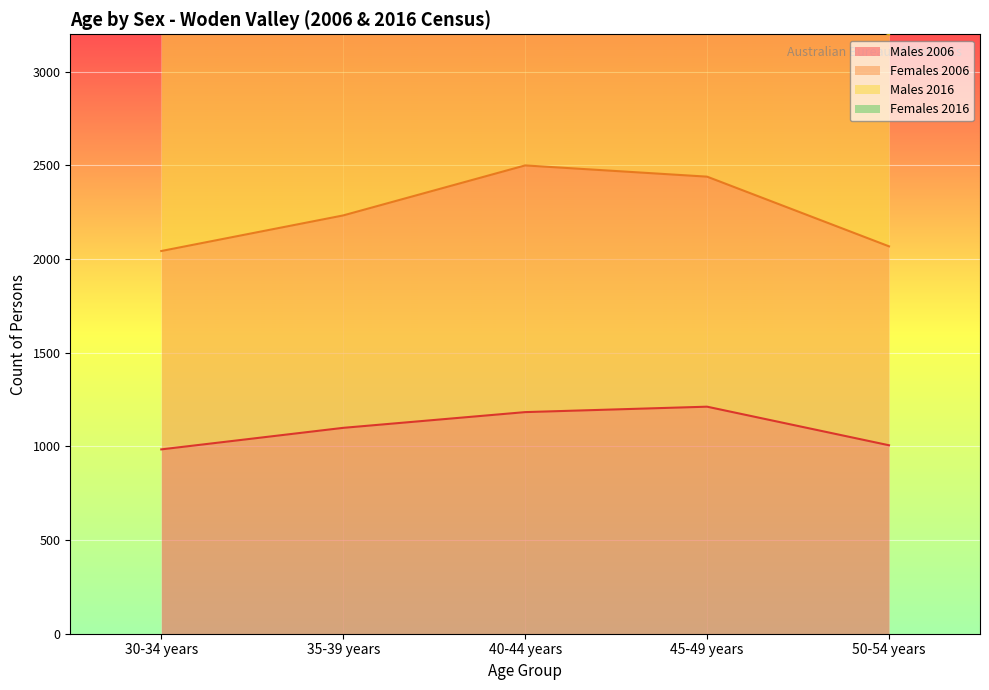

At which category does the chart reach its minimum across all series?

30-34 years